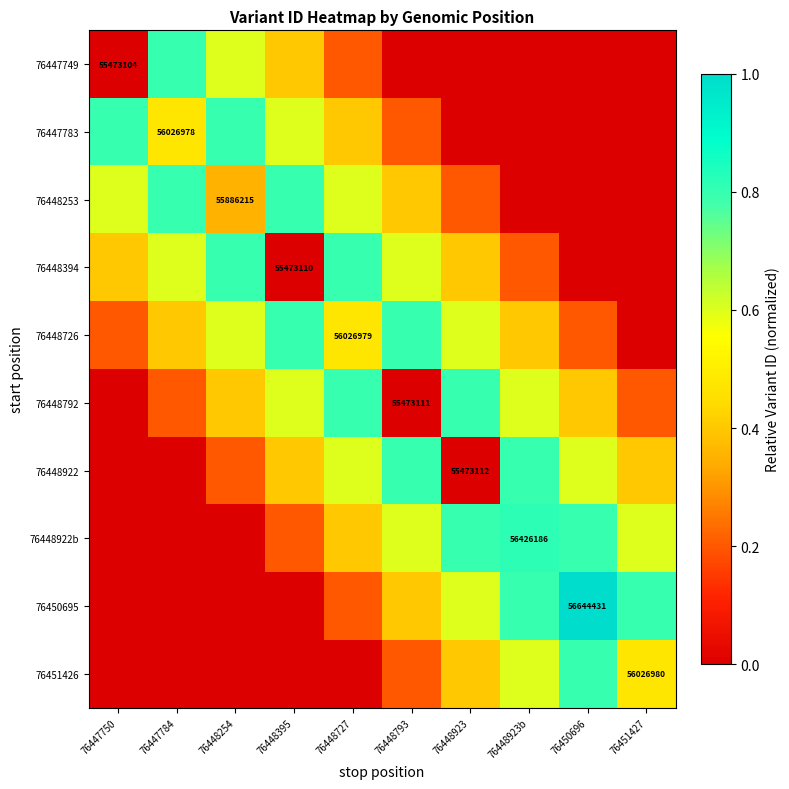

Where is 76448253 nearest to the value 0?

76448923b